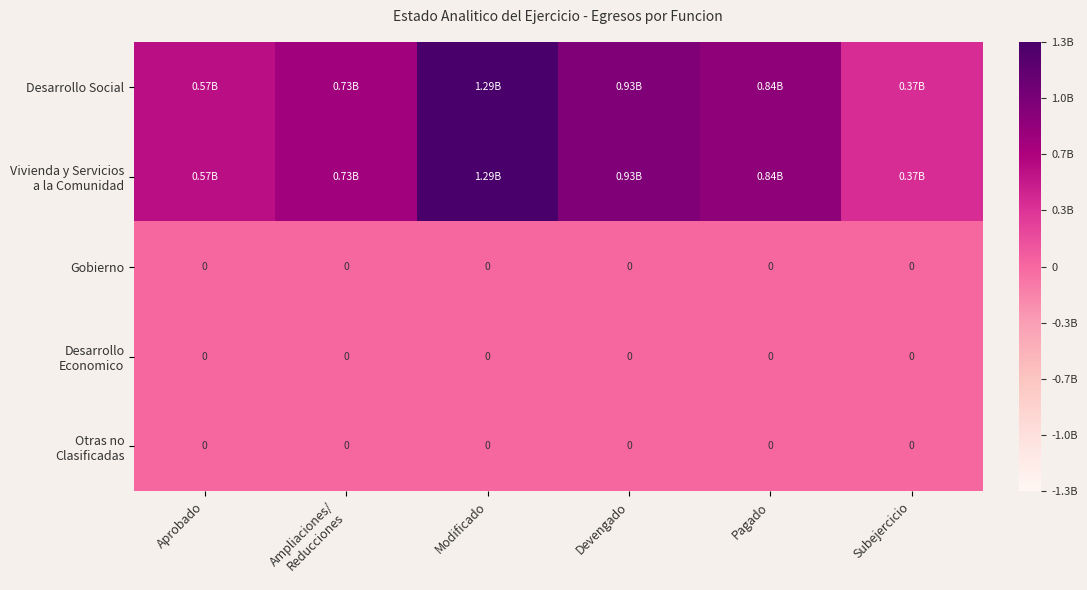

At how many categories does at least one series exceed 247555946?

6